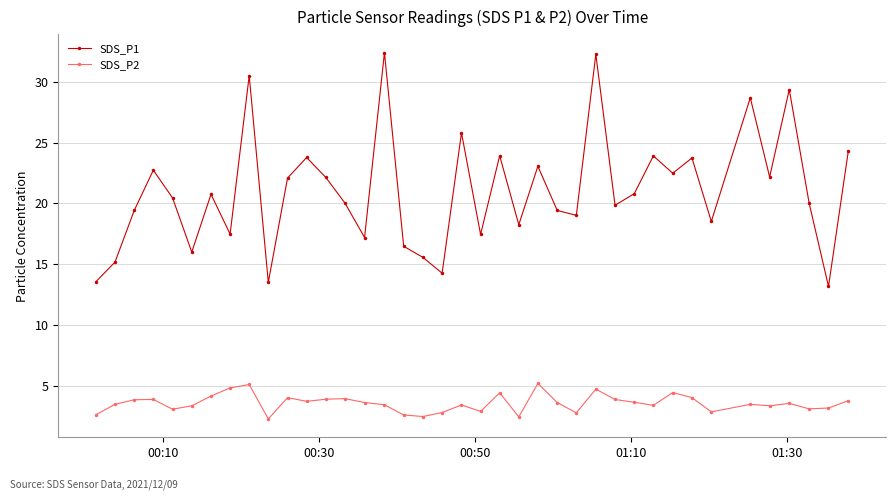

What is the maximum value shown in the chart?

32.4